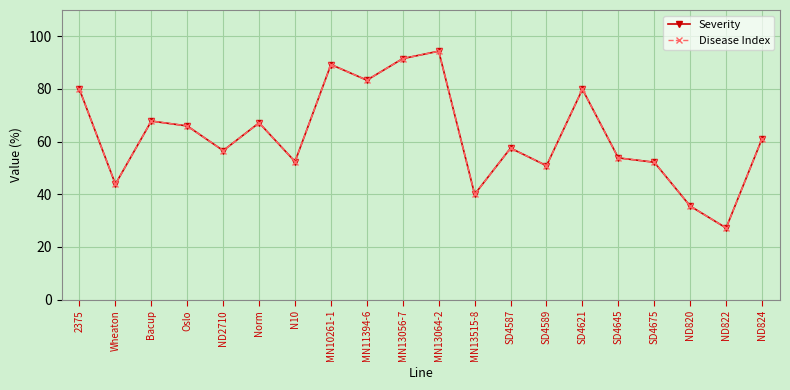

Where does the Disease Index series first go above 61?

2375